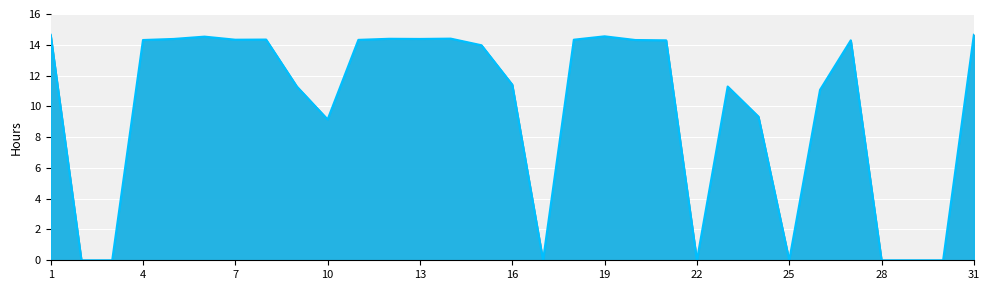

True or false: the data has more than 2 interior local peaks.

True